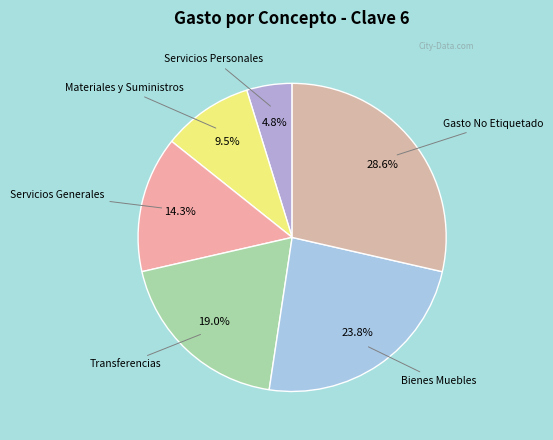

To the nearest percent, what is the average slice percentage?

17%